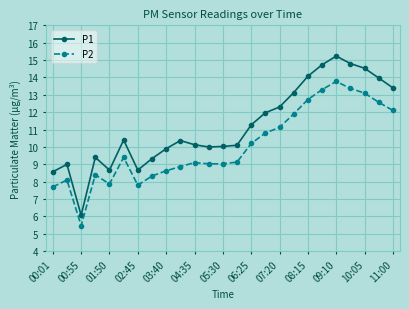

Which series has the largest range (max minus min)?

P1